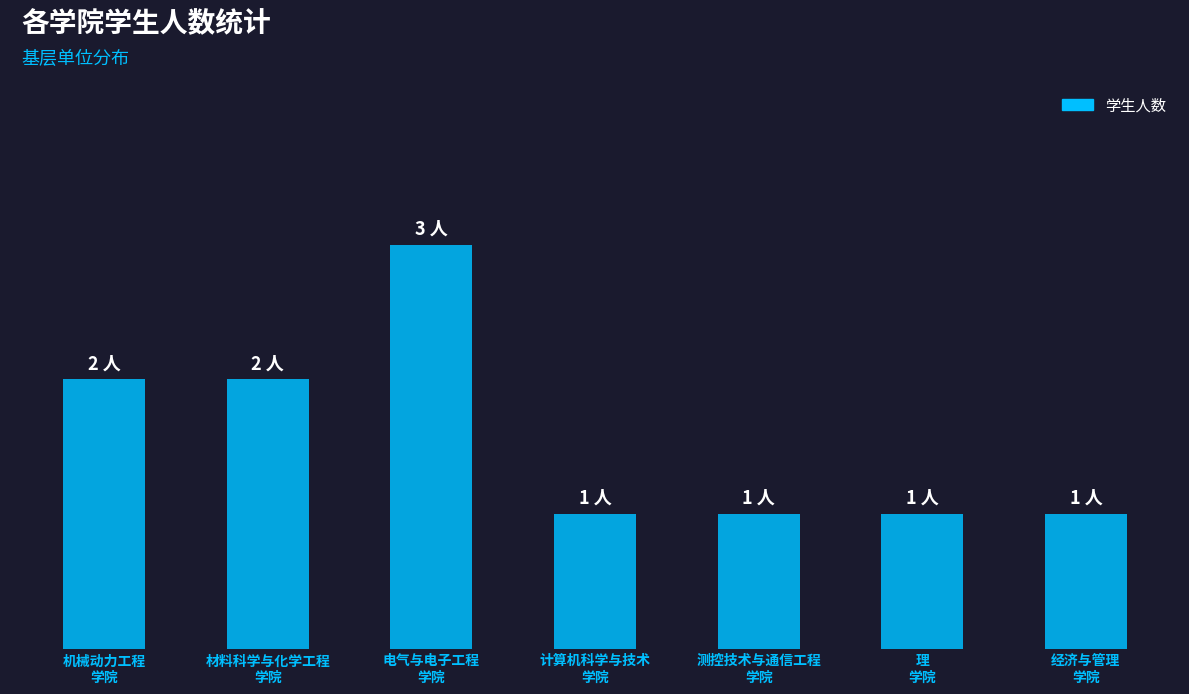

What is the difference between the second highest and second lowest values?

1